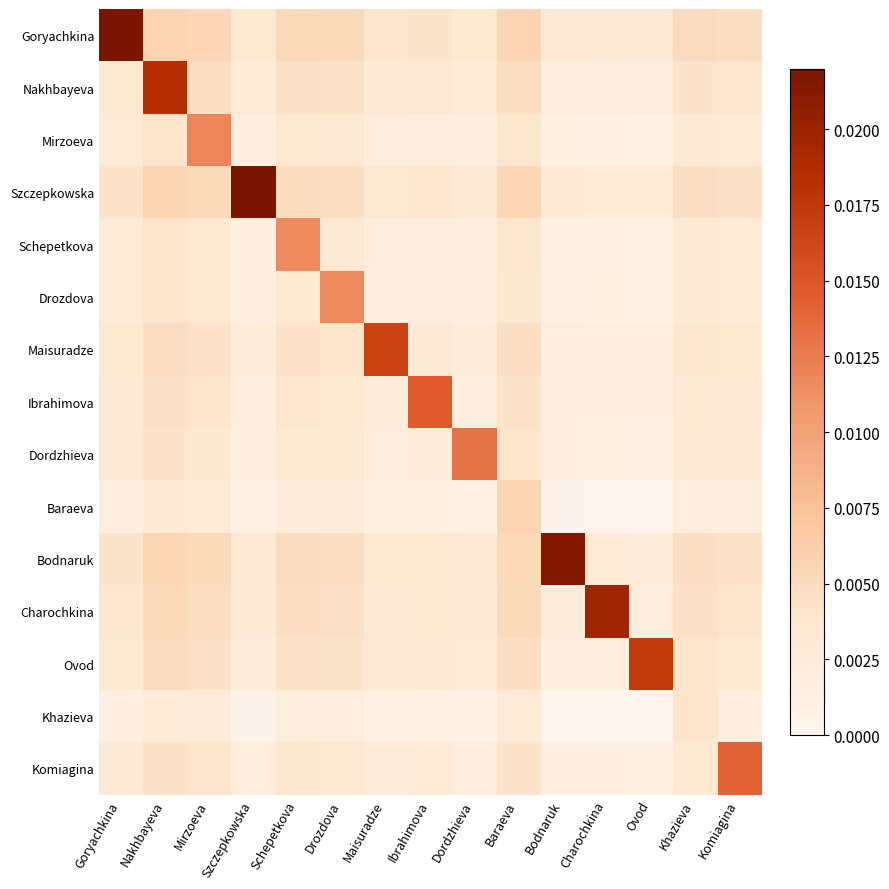

List the series in order of their peak value, highest first.

Goryachkina, Szczepkowska, Bodnaruk, Charochkina, Nakhbayeva, Ovod, Maisuradze, Ibrahimova, Komiagina, Dordzhieva, Mirzoeva, Schepetkova, Drozdova, Baraeva, Khazieva